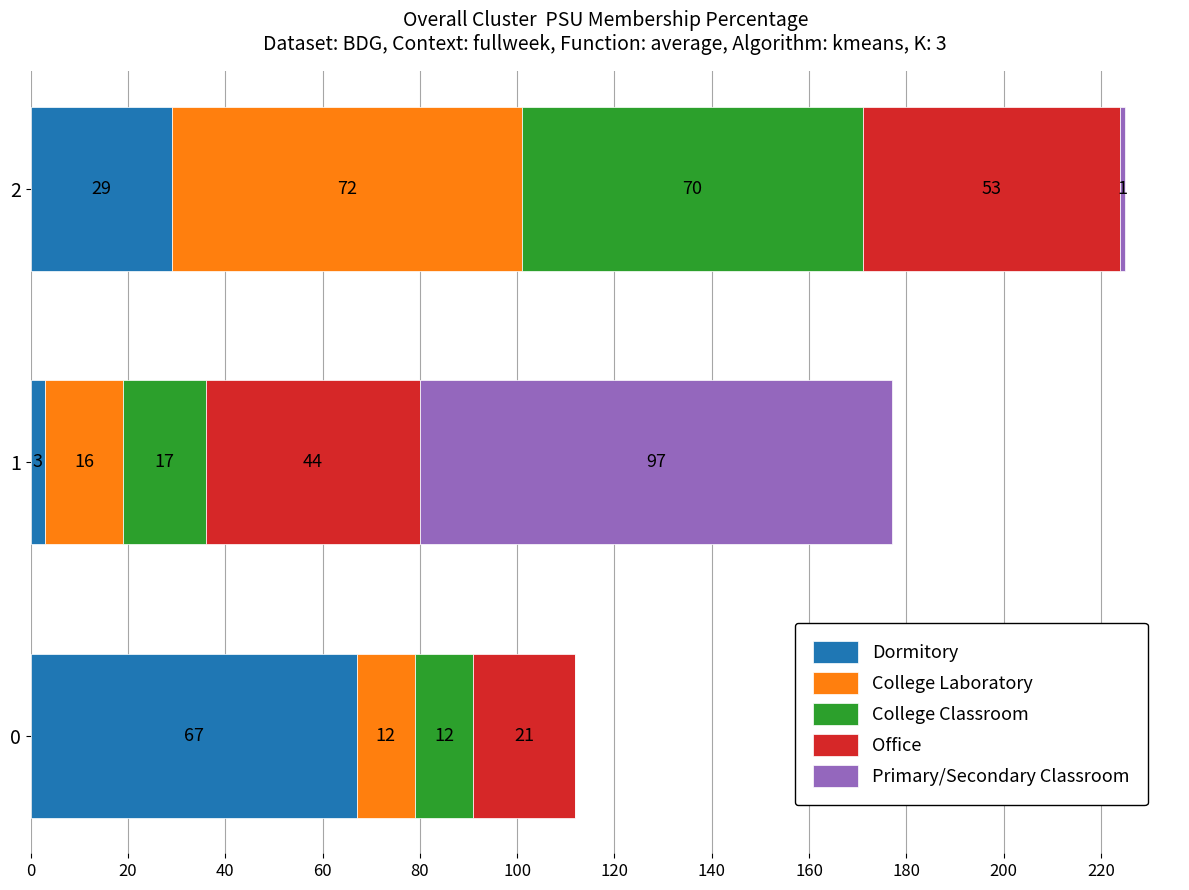

How many data points does each series have?

3